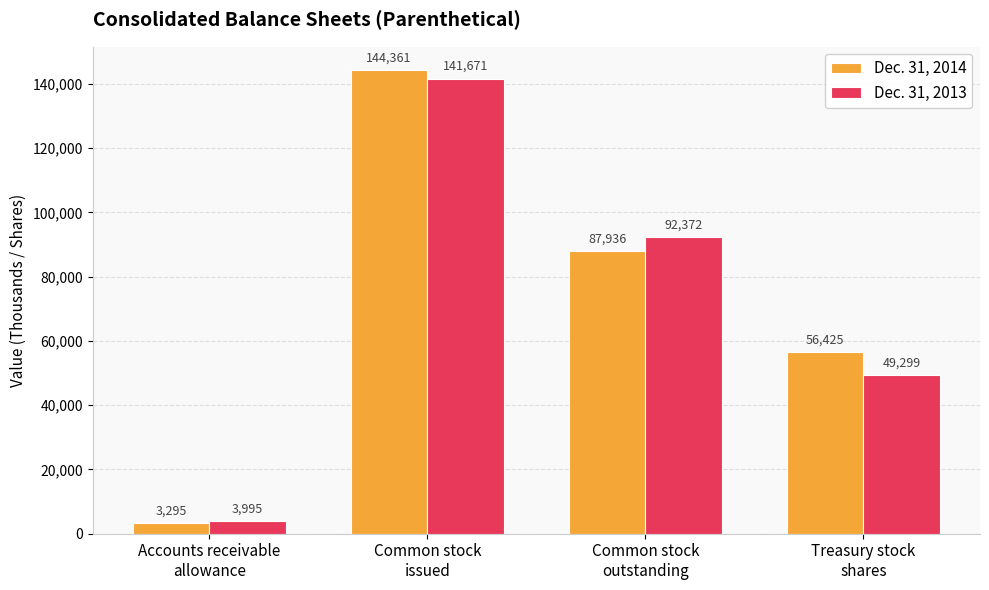

Rank the series at Common stock
outstanding from lowest to highest value.

Dec. 31, 2014, Dec. 31, 2013